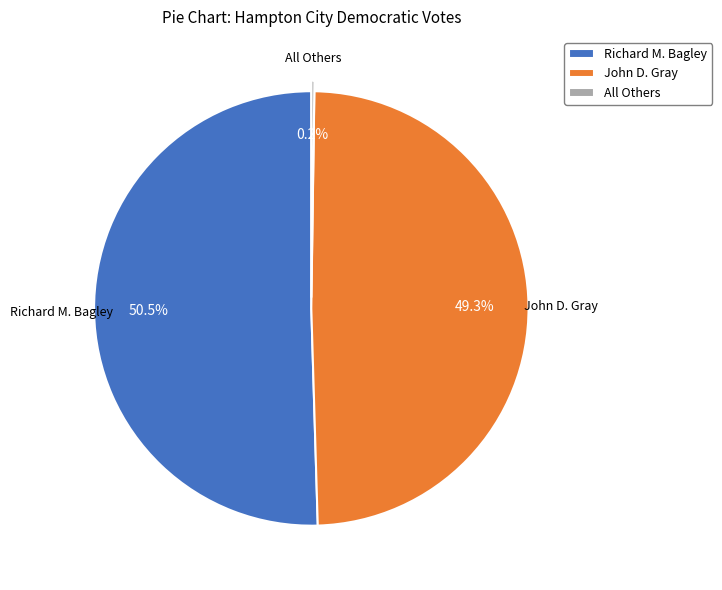

How much of the chart is everything except Richard M. Bagley?

49.5%